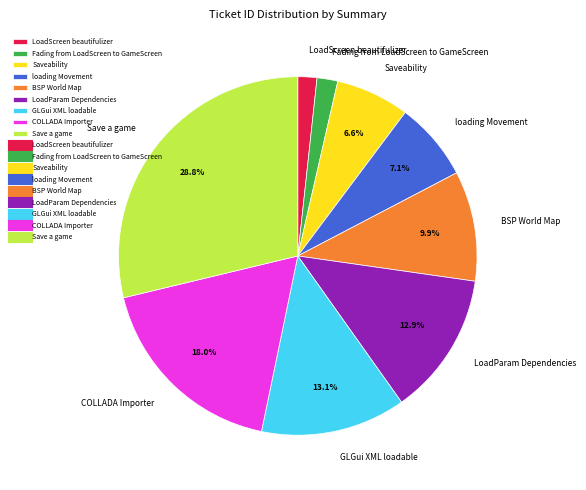

Which slice is the largest?

Save a game